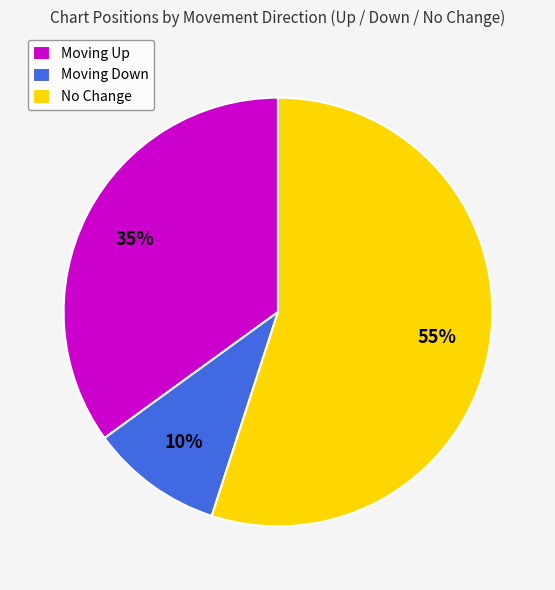

Do Moving Up and No Change together represent more than half of the pie?

Yes